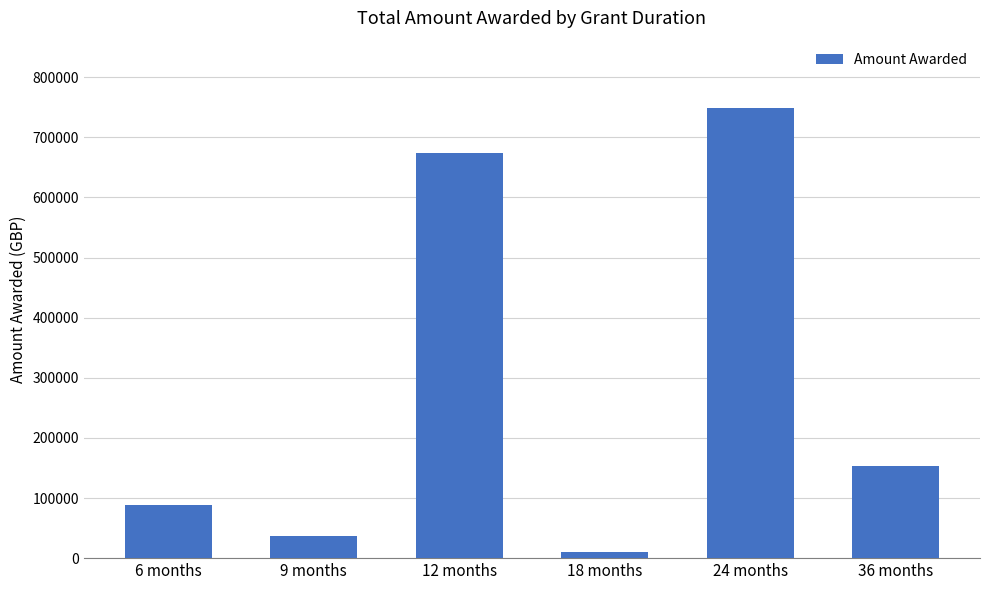

Which label corresponds to the largest value in the chart?

24 months